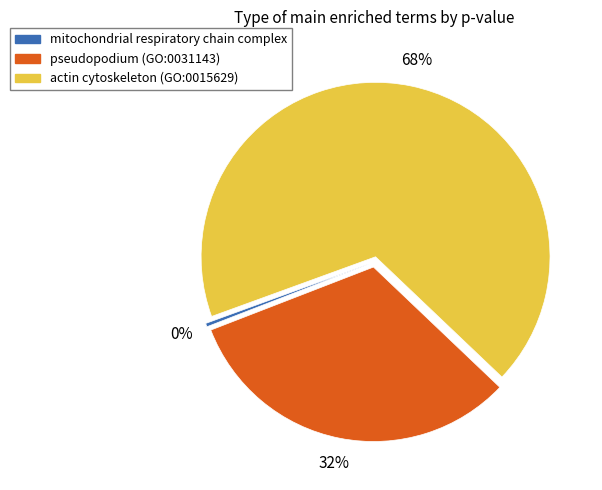

Is there a majority slice in this chart?

Yes